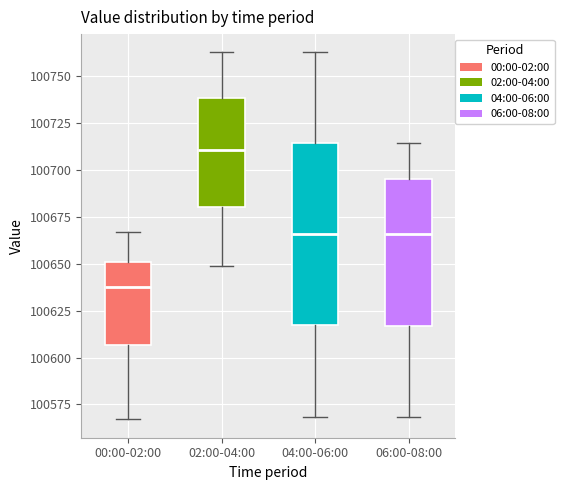

Reading left to right, read every box against the y-axis: the position of its median line, the range the box covers, and the ends of its whiskers. The values are not printed on the chart, so give them approximately, as read against the axis.

00:00-02:00: median 100640, box 100605 to 100650, whiskers 100565 to 100665
02:00-04:00: median 100710, box 100680 to 100740, whiskers 100650 to 100765
04:00-06:00: median 100665, box 100615 to 100715, whiskers 100570 to 100765
06:00-08:00: median 100665, box 100615 to 100695, whiskers 100570 to 100715